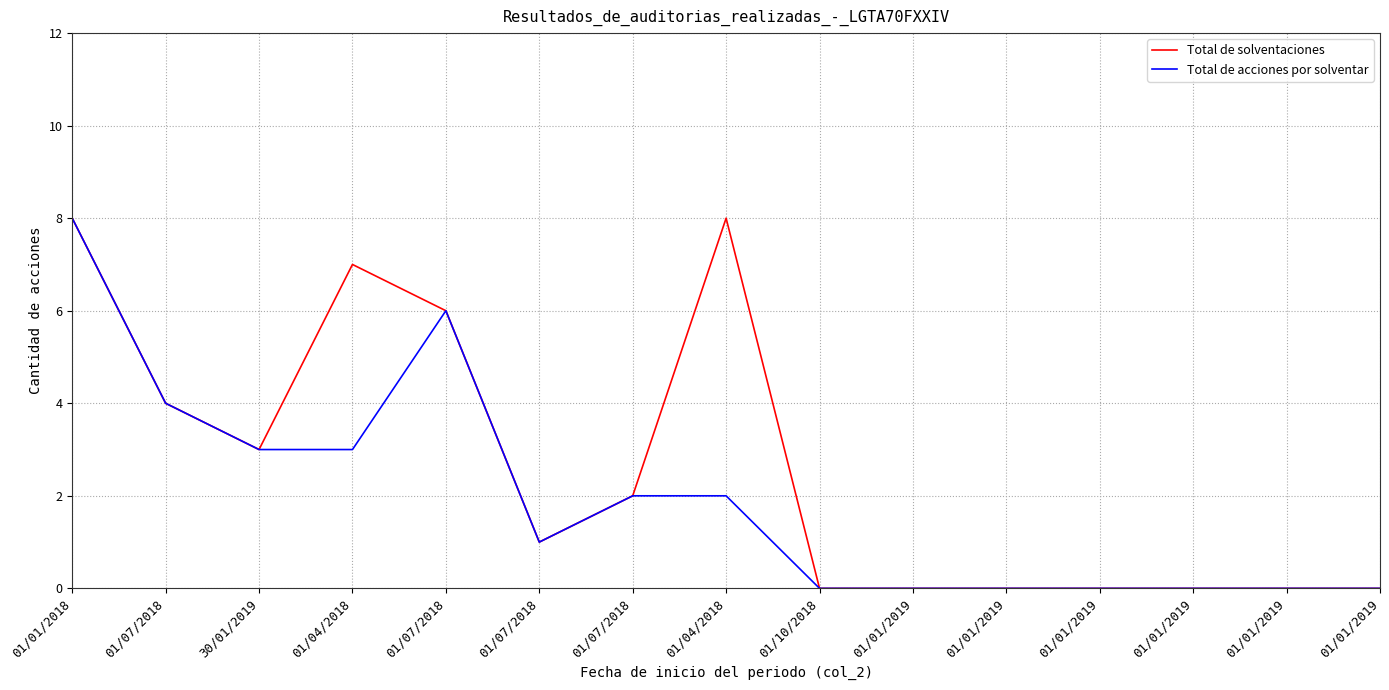

Reading left to right, what are all the values shown in this chart?

Total de solventaciones: 01/01/2018=8	01/07/2018=4	30/01/2019=3	01/04/2018=7	01/07/2018=6	01/07/2018=1	01/07/2018=2	01/04/2018=8	01/10/2018=0	01/01/2019=0	01/01/2019=0	01/01/2019=0	01/01/2019=0	01/01/2019=0	01/01/2019=0
Total de acciones por solventar: 01/01/2018=8	01/07/2018=4	30/01/2019=3	01/04/2018=3	01/07/2018=6	01/07/2018=1	01/07/2018=2	01/04/2018=2	01/10/2018=0	01/01/2019=0	01/01/2019=0	01/01/2019=0	01/01/2019=0	01/01/2019=0	01/01/2019=0